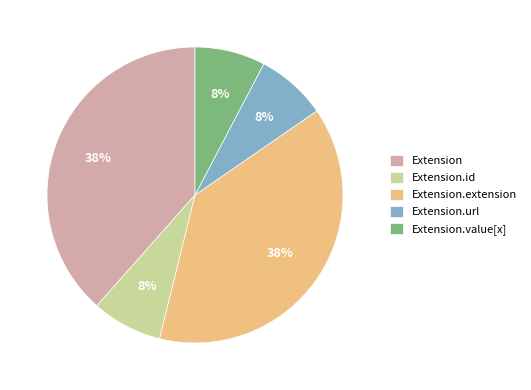

Does Extension represent more than half of the total?

No